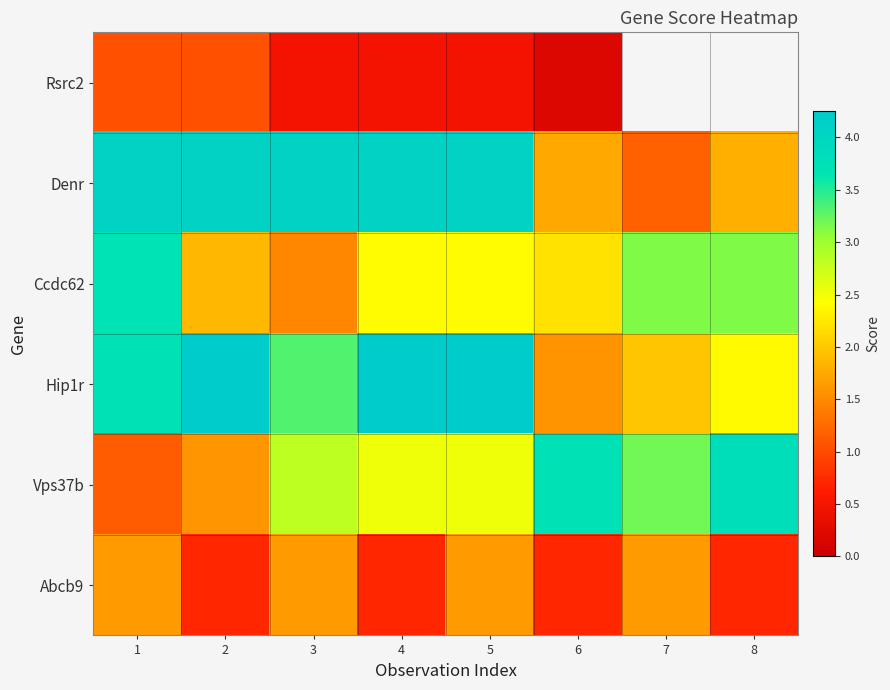

Count the number of data series in this chart.

6